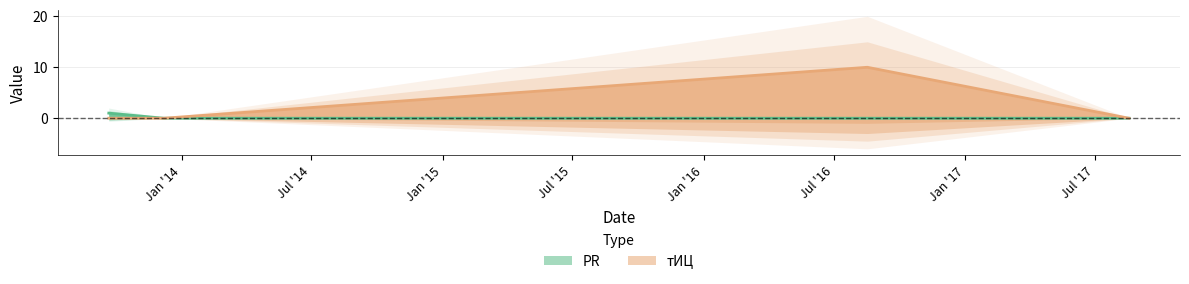

Reading left to right, transcribe all the data shown in this chart.

PR: 2013-09-21=1	2013-12-07=0	2016-08-17=0	2017-08-18=0
tITs: 2013-09-21=0	2013-12-07=0	2016-08-17=10	2017-08-18=0